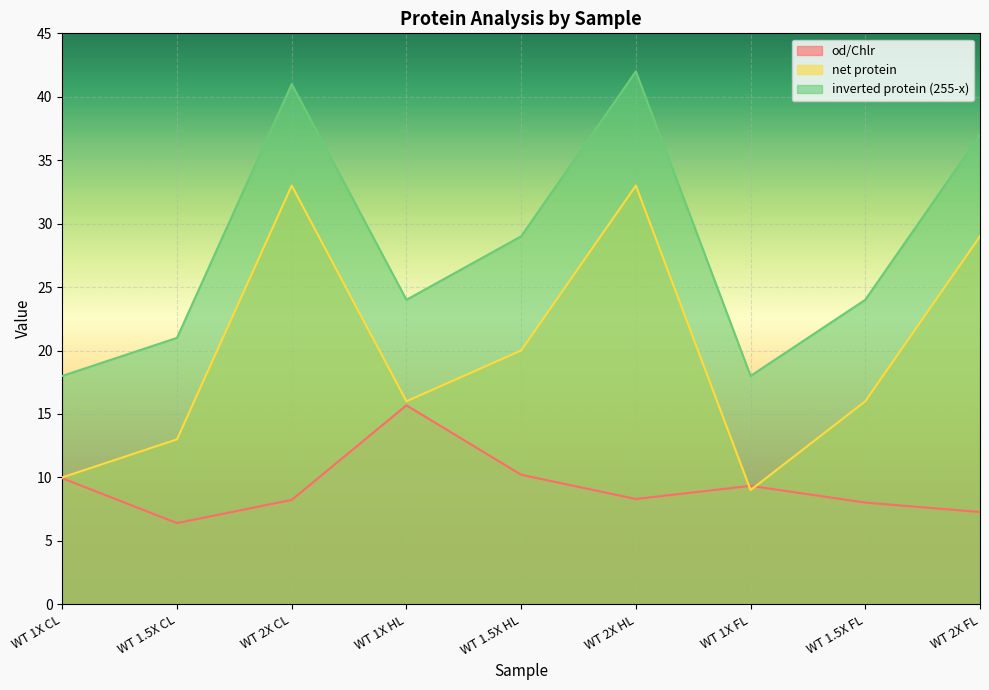

Is the value of net protein at WT 2X FL greater than the value of inverted protein (255-x) at WT 1X HL?

Yes